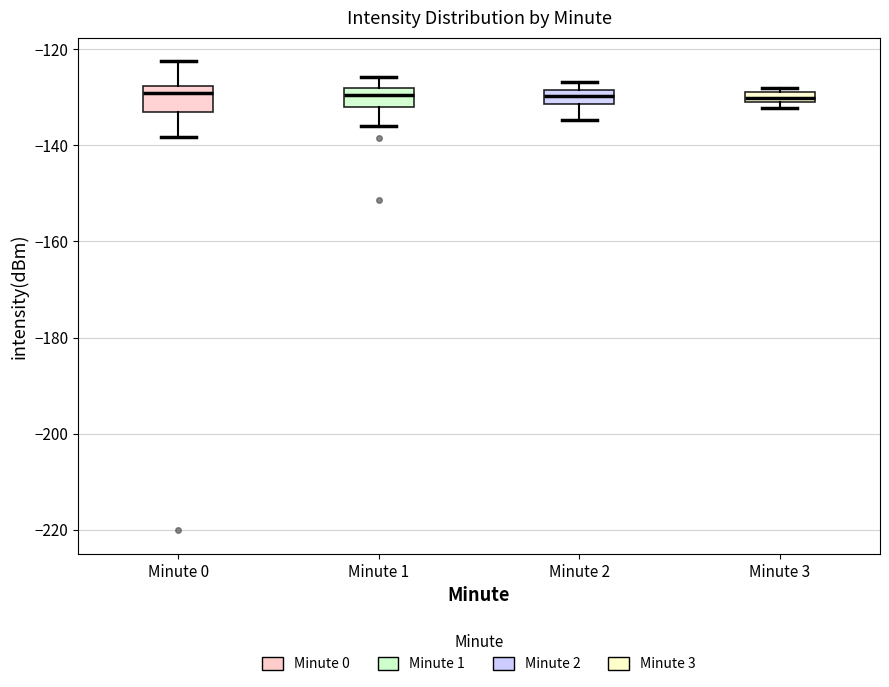

Where is the upper edge of the box for Minute 3 on the y-axis? The values are not printed on the chart, so give them approximately, as read against the axis.

-128